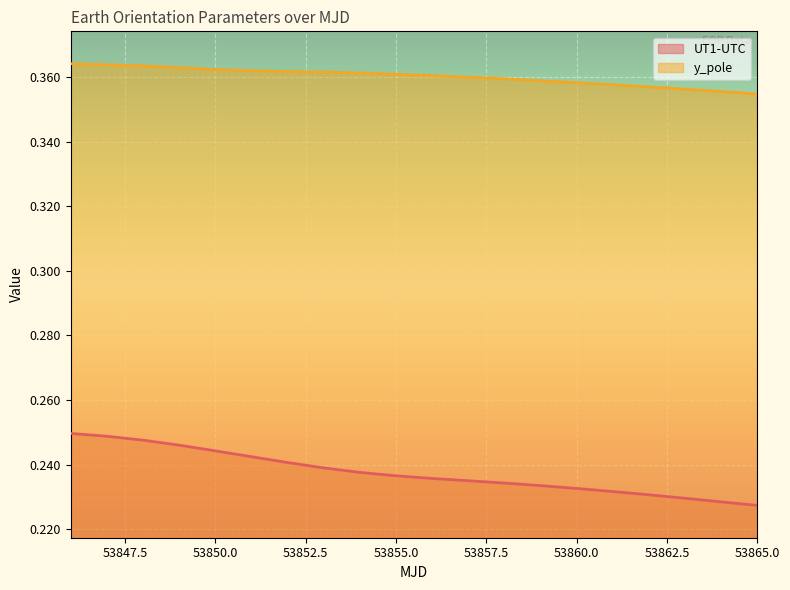

How many y_pole values are between 0 and 1?

20